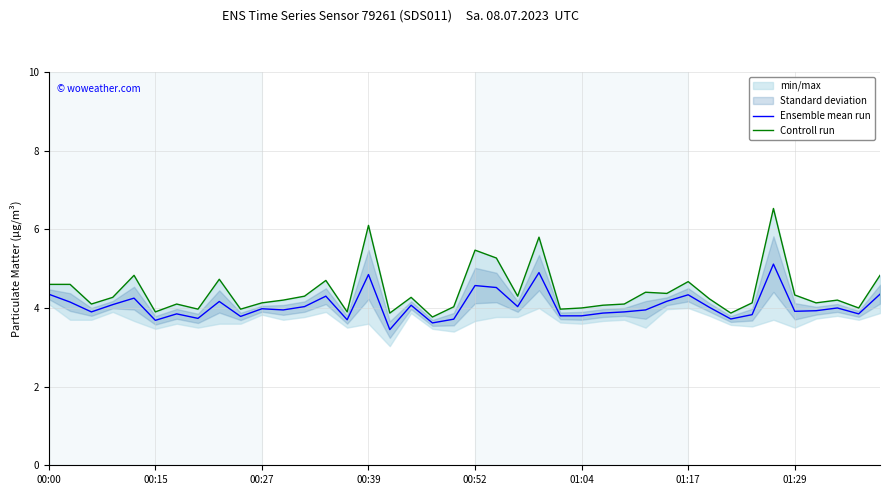

True or false: Controll run and Ensemble mean run cross at least once.

False